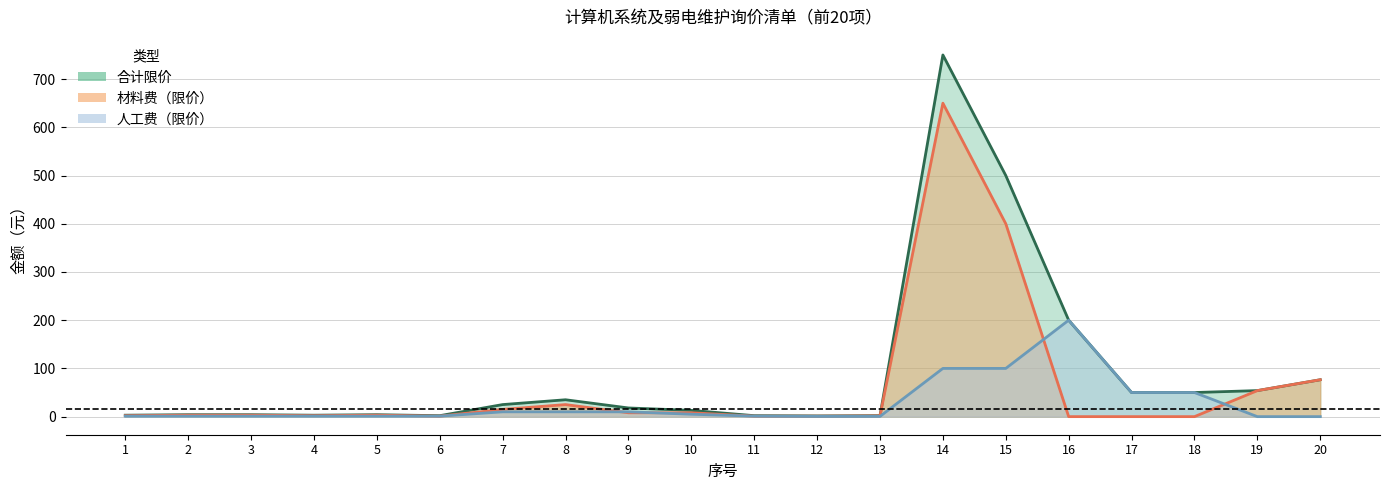

What is the difference between the maximum and minimum values in the 人工费（限价） series?

200.0